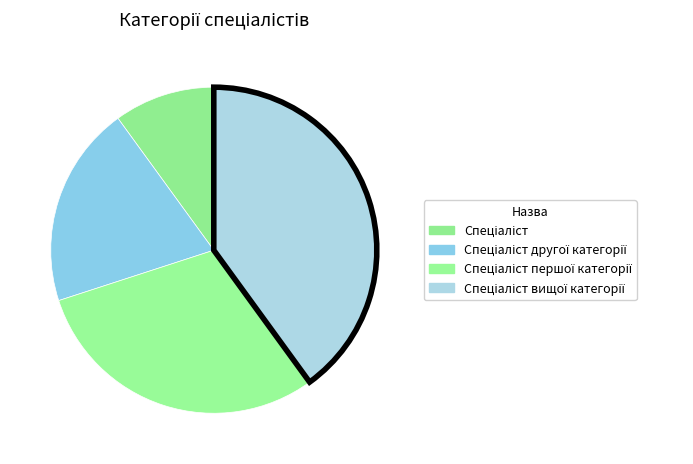

Which slice is the smallest?

Спеціаліст